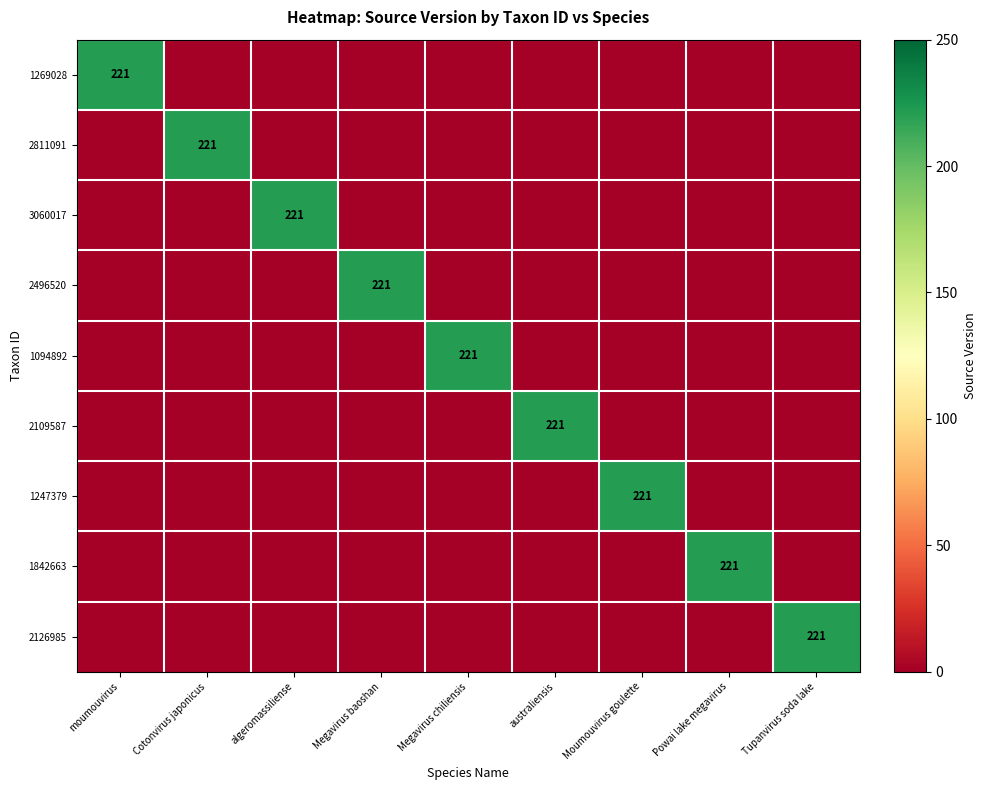

Which has a higher value, australiensis or Cotonvirus japonicus?

australiensis